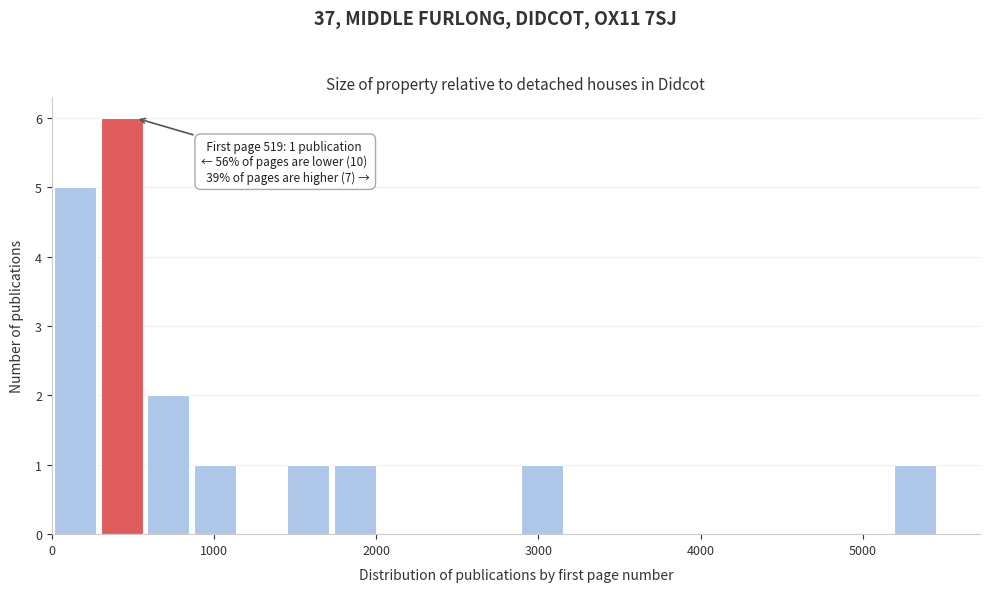

Read against the x-axis, roughly where is the centre of the tallest bar?

400